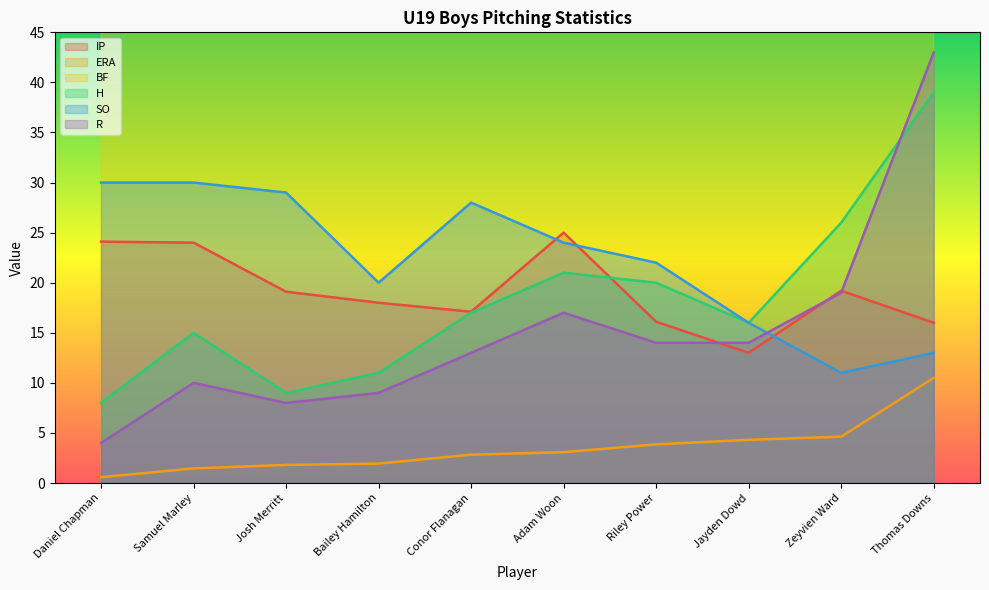

True or false: ERA and R cross at least once.

False